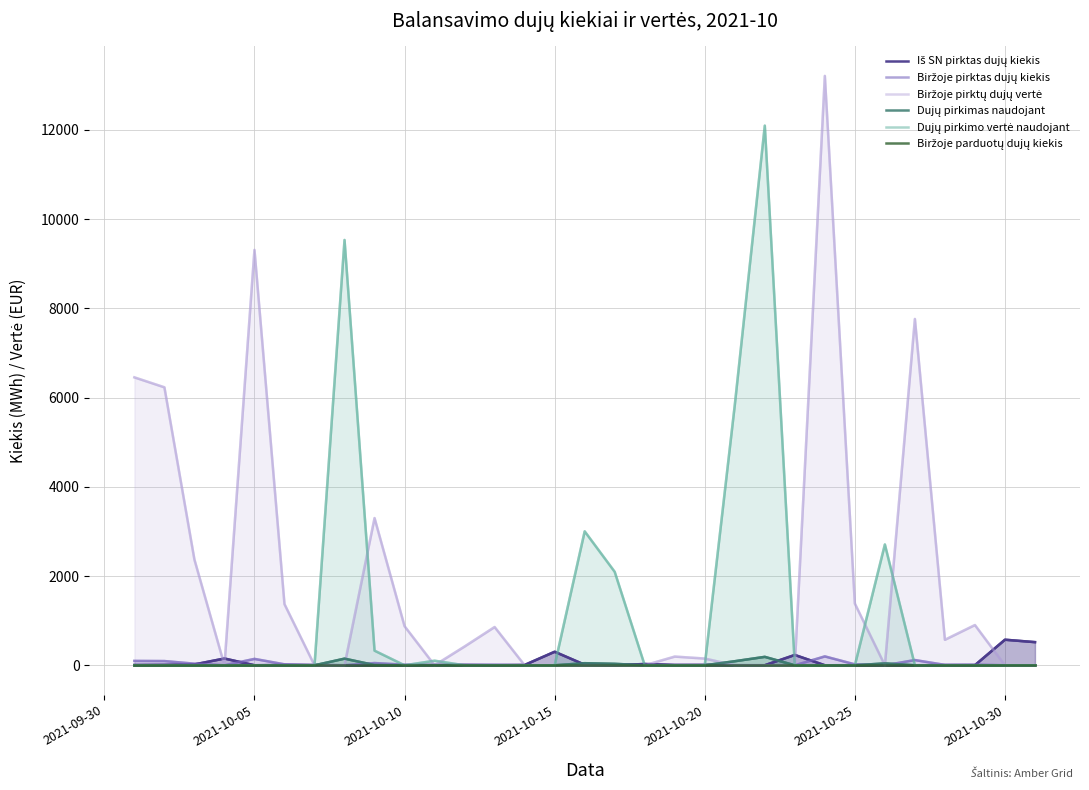

In Biržoje pirktų dujų vertė, how many points are higher than both neighbors (excluding endpoints)?

7